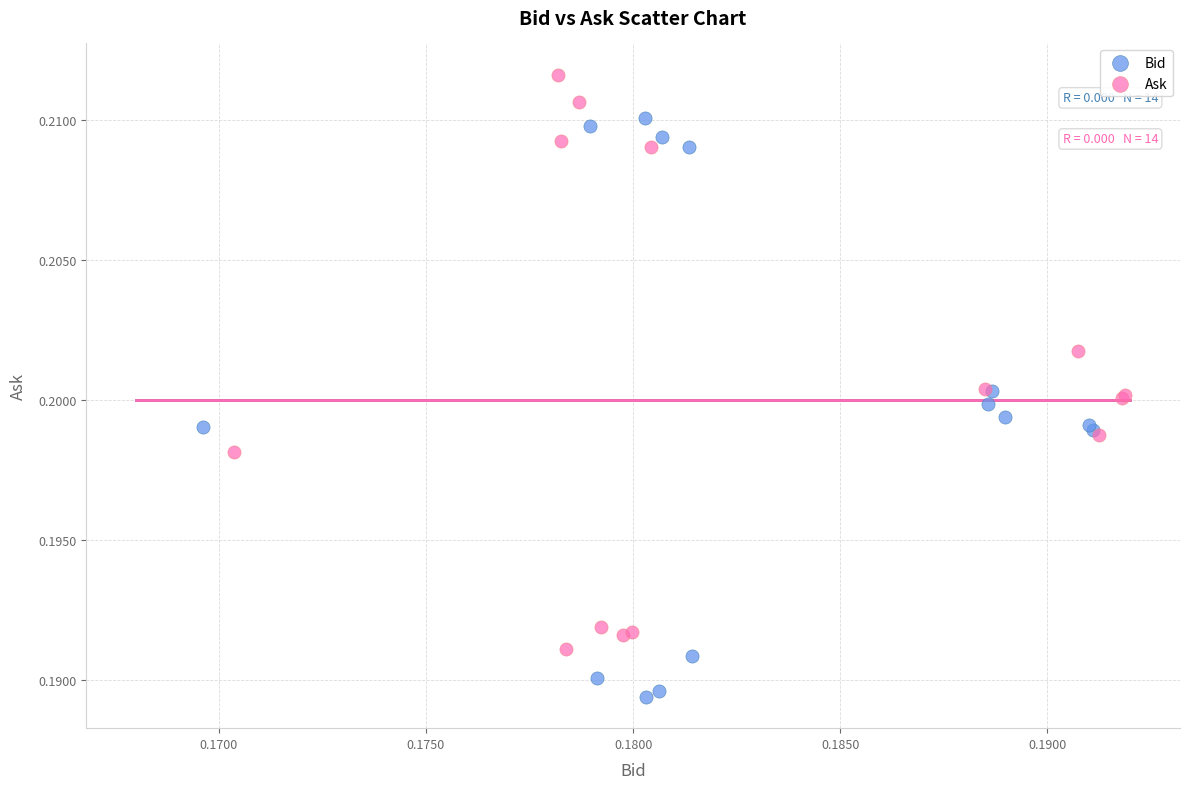

Which series reaches the maximum Y coordinate?

Ask